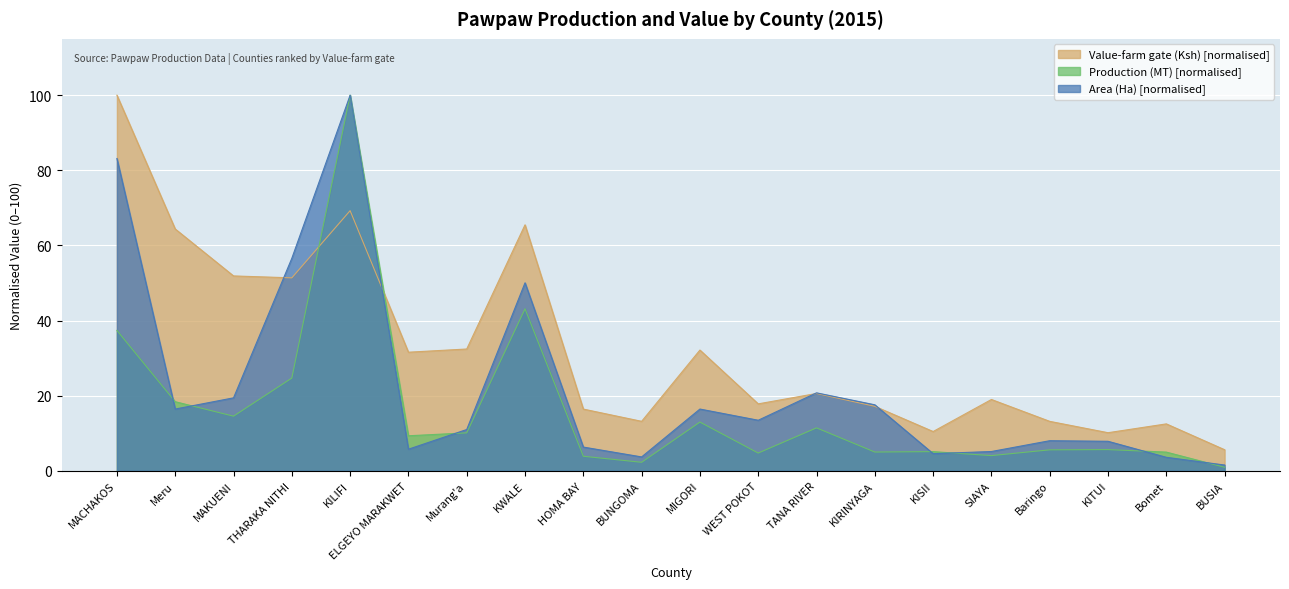

How many categories are shown in the chart?

20